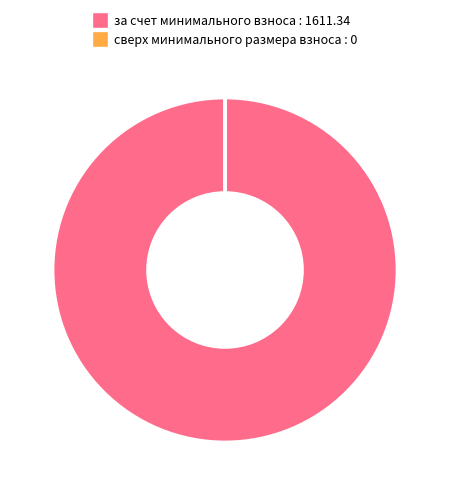

The за счет минимального взноса : 1611.34 slice represents 100% of the pie. True or false?

True